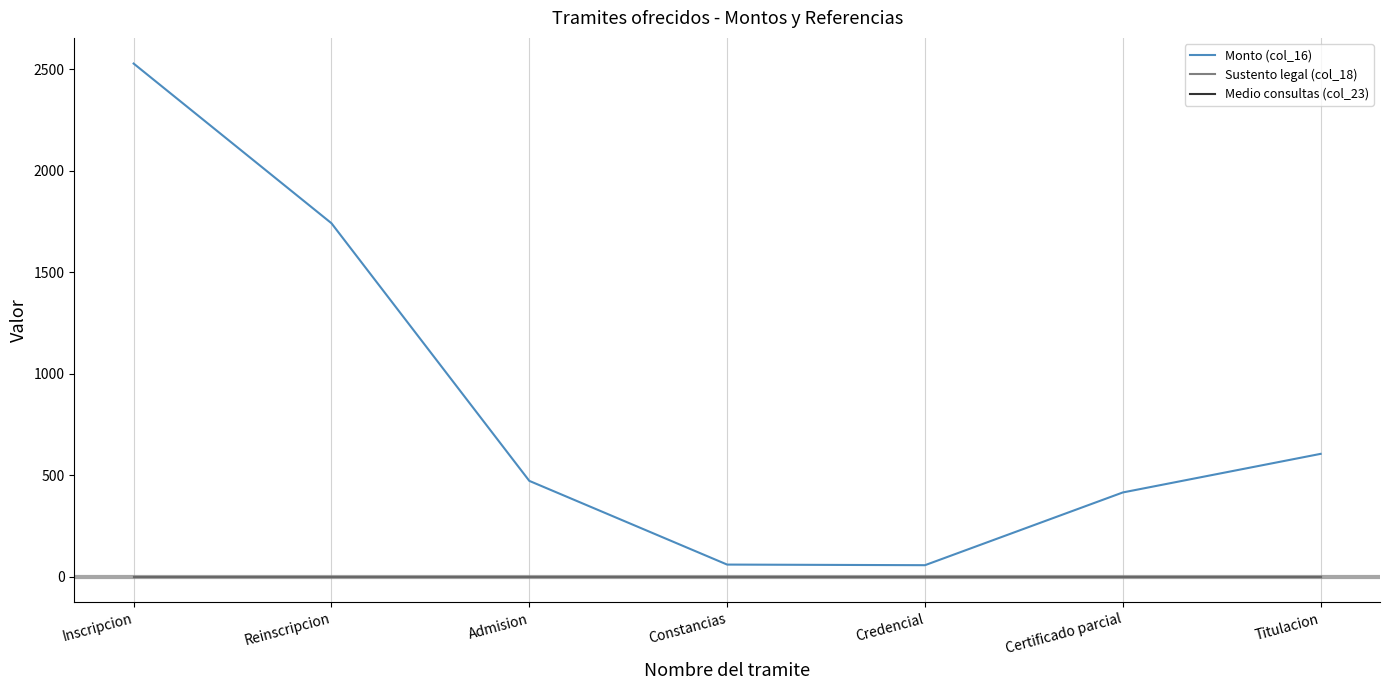

Between Titulacion and Credencial, which is larger?

Titulacion